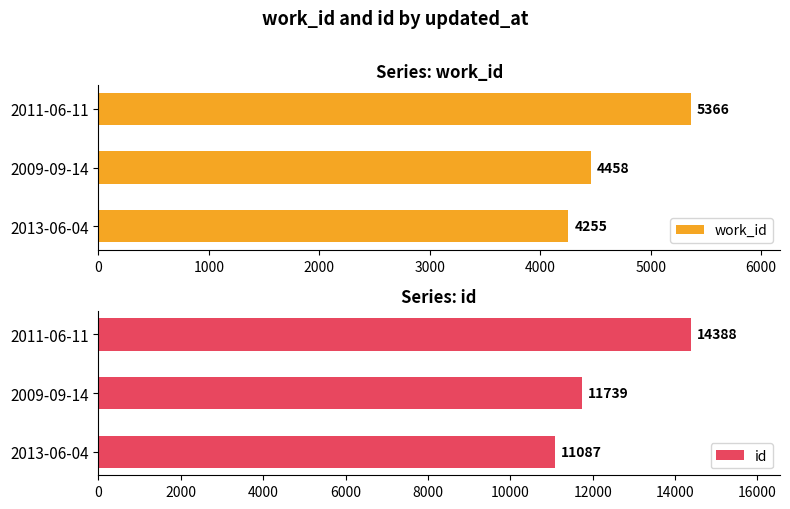

Is it true that id equals 5823 at 2009-09-14?

False